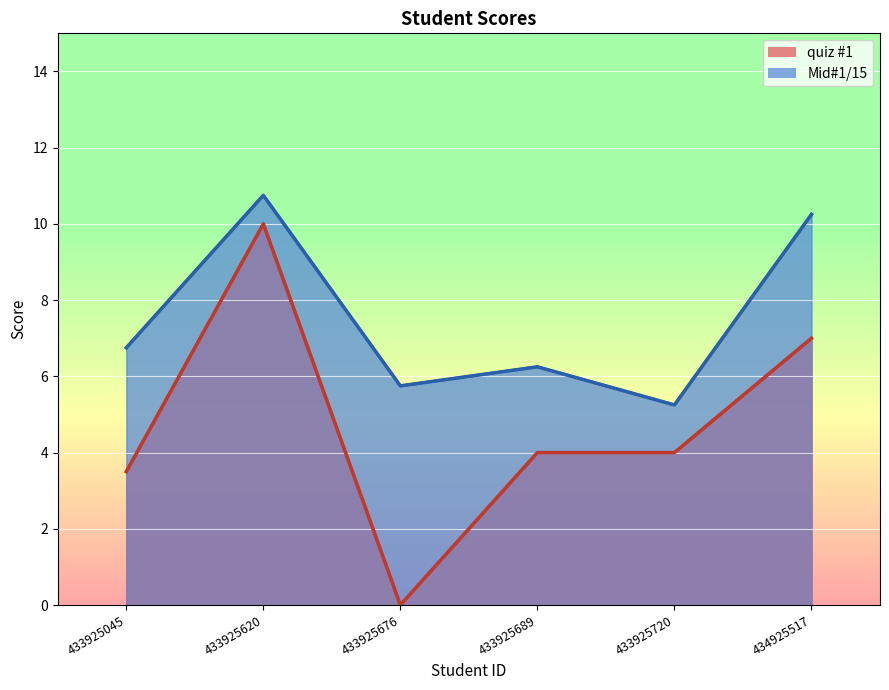

What is the approximate value of quiz #1 at 433925720?

4.0